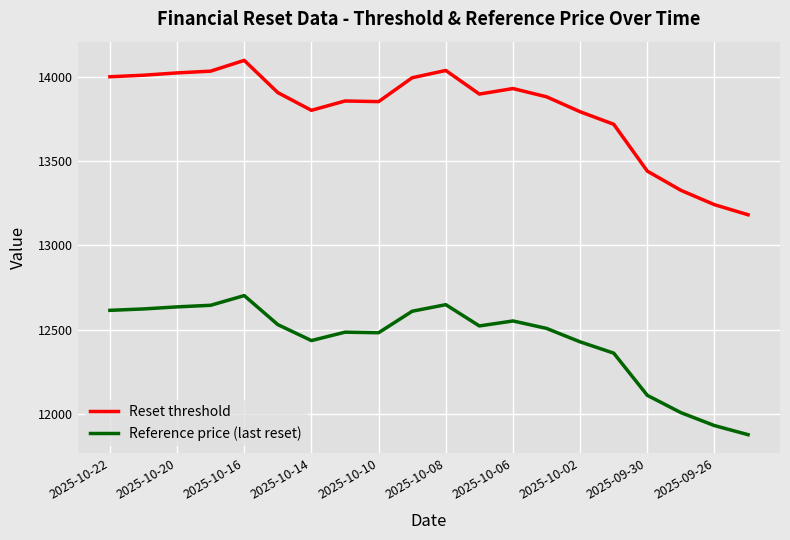

What are all the series names shown in the legend?

Reset threshold, Reference price (last reset)